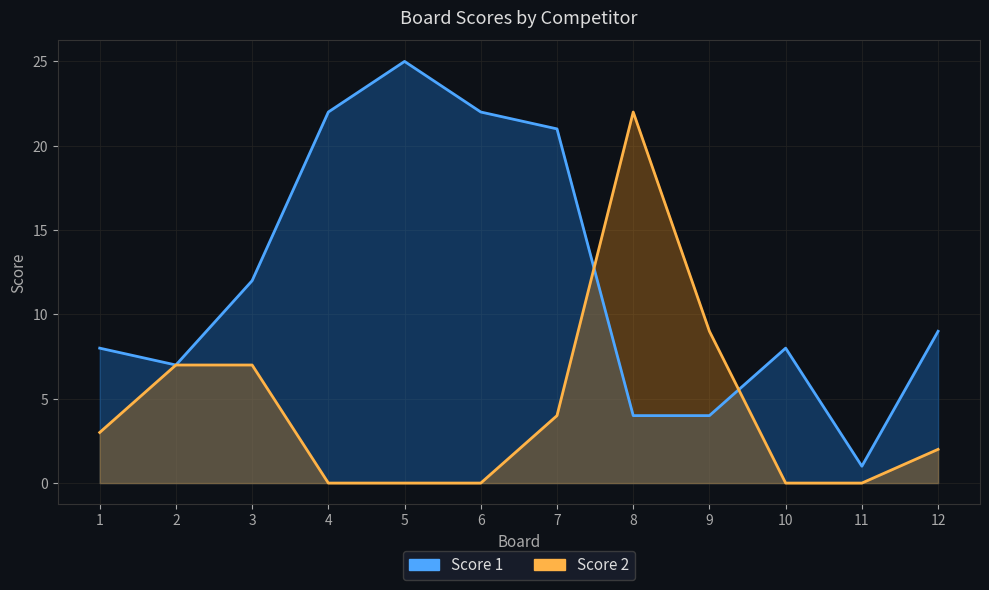

At which category does the chart reach its minimum across all series?

4